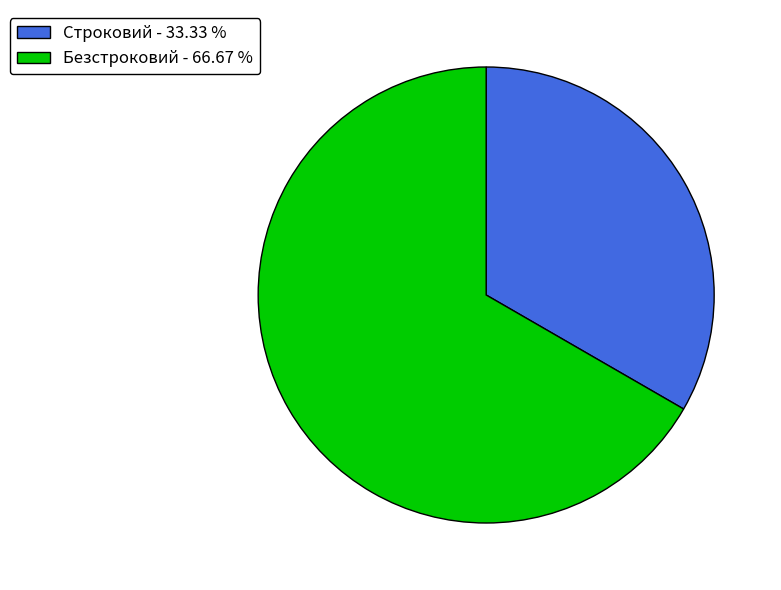

Is the sum of Безстроковий - 66.67 % and Строковий - 33.33 % greater than half?

Yes